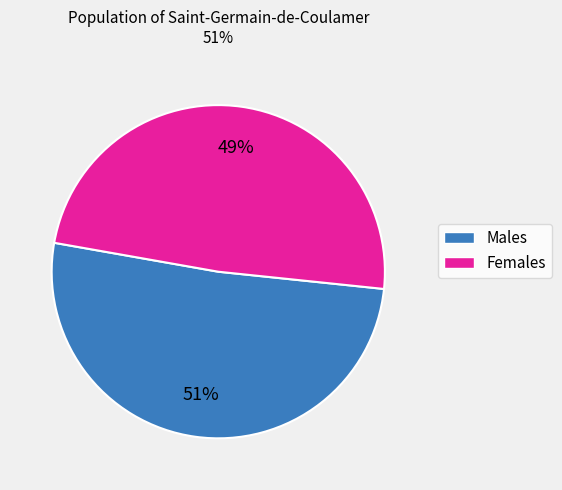

Is there a majority slice in this chart?

Yes